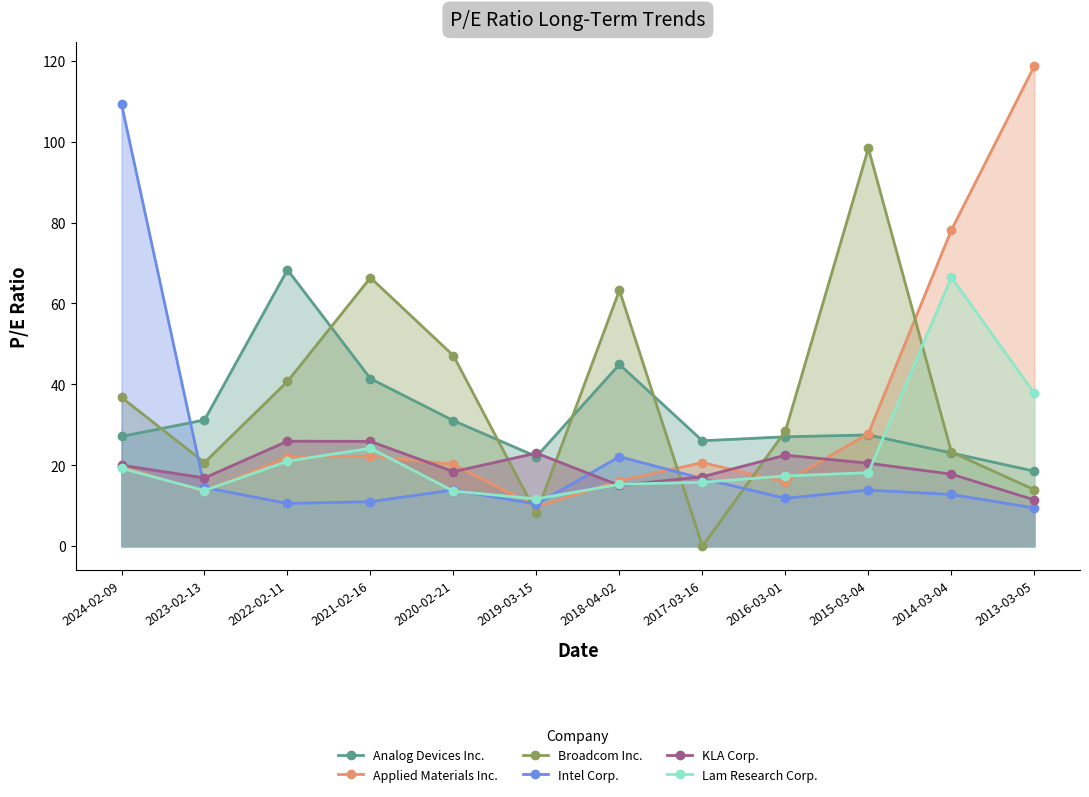

Which series has the widest spread of values?

Applied Materials Inc.